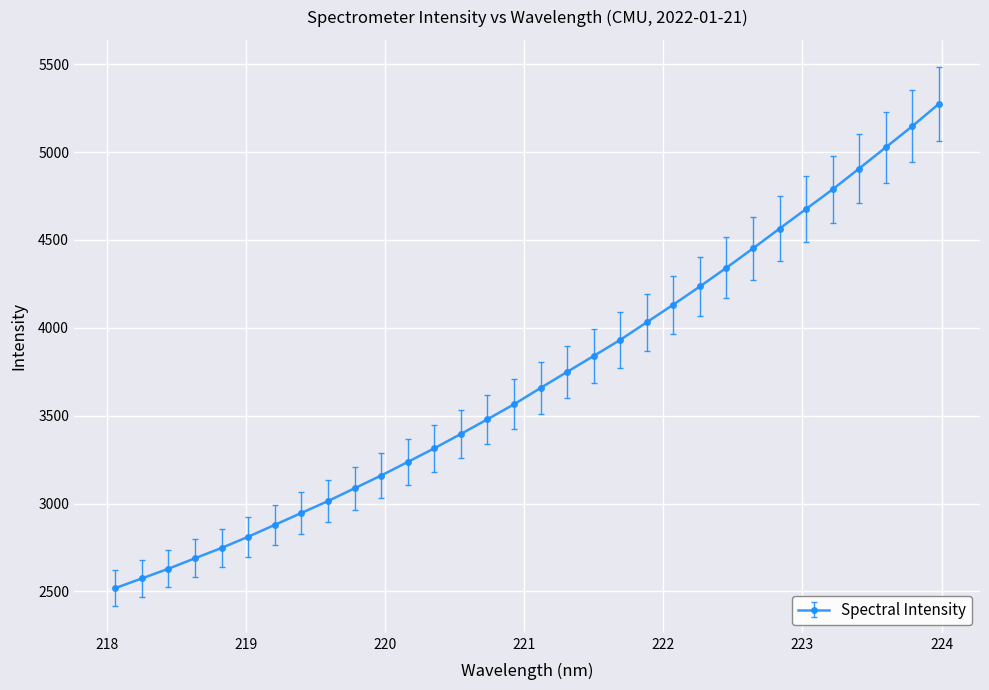

How many lines are shown in the chart?

1